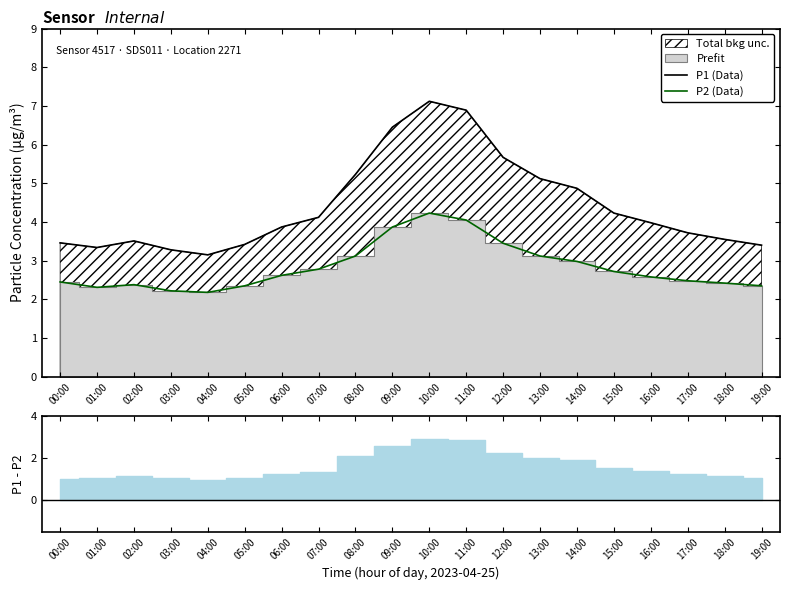

Rank the series by their average value, from lowest to highest.

P2 (Data), P1 (Data)